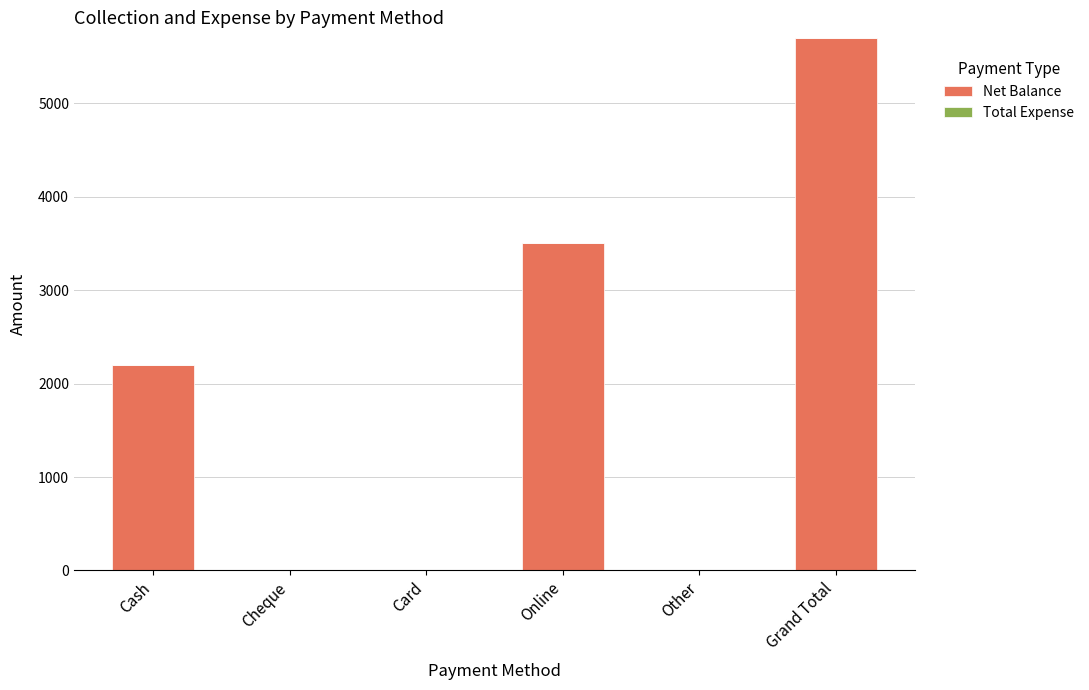

Is it true that the value at Cheque is 3147?

False